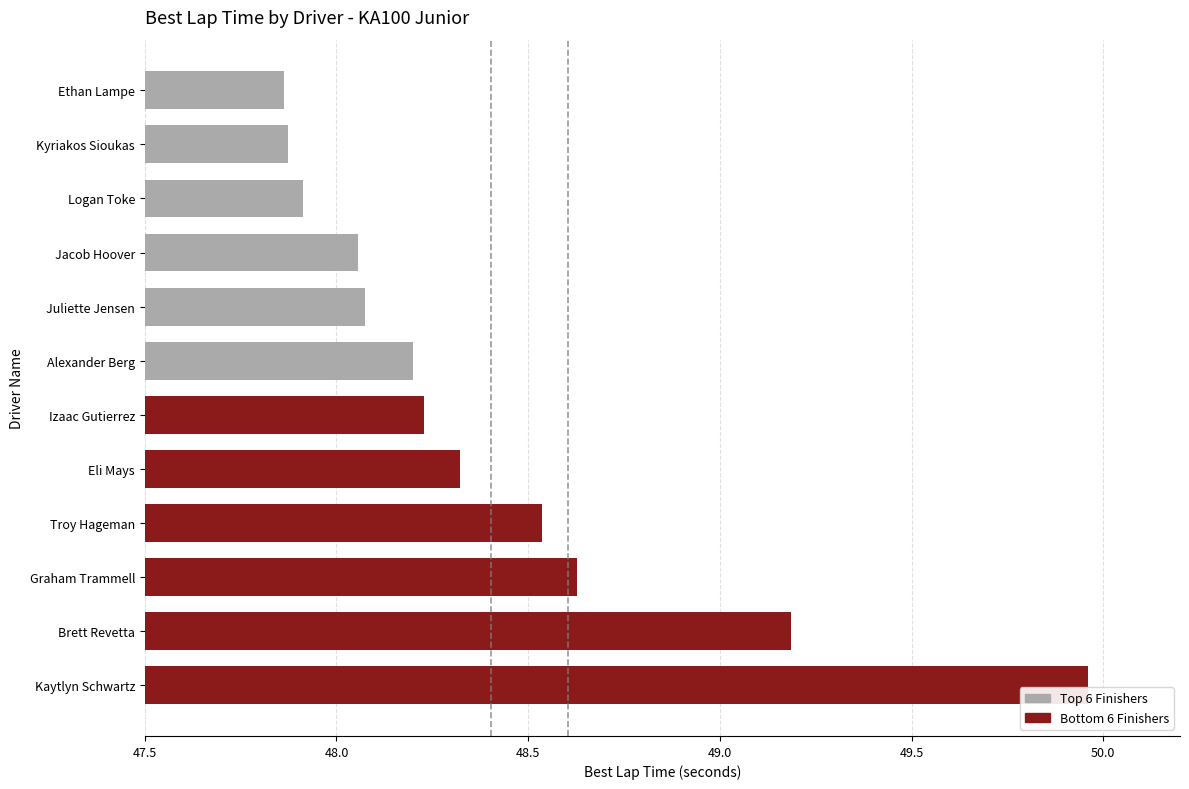

How many categories are shown in the chart?

12